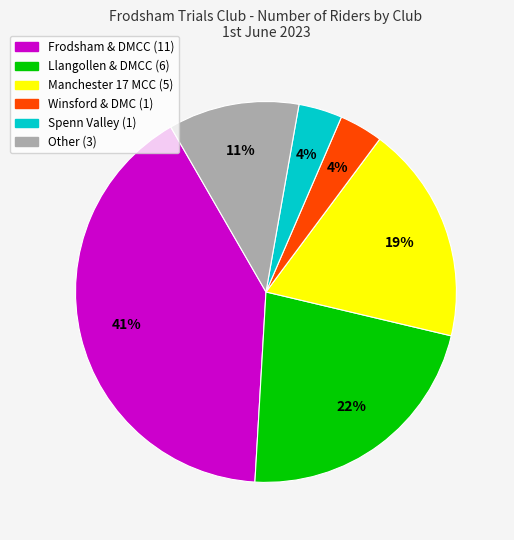

Is there any slice that represents more than half of the pie?

No